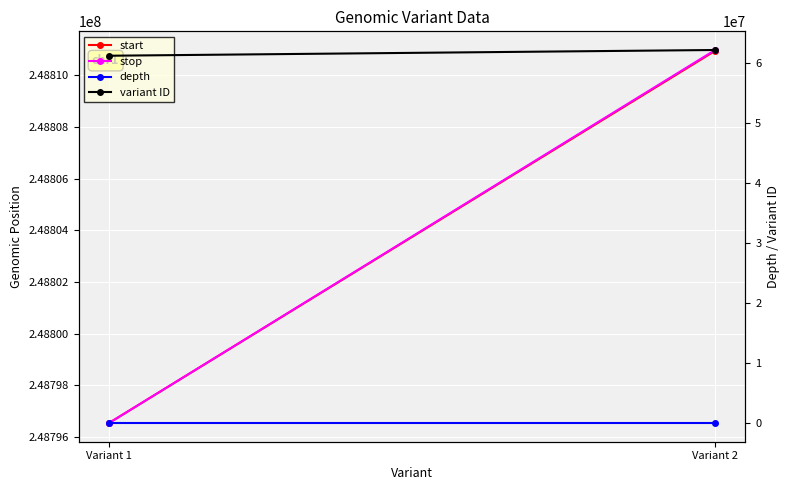

Is it true that stop equals 438759197 at Variant 1?

False